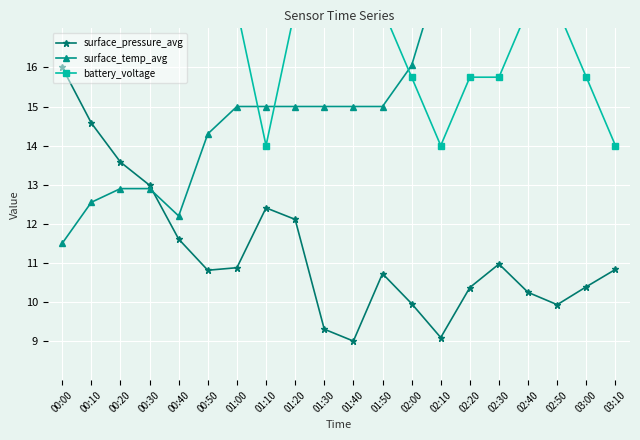

What is the value of the battery_voltage point at the 17th from the left?

17.5